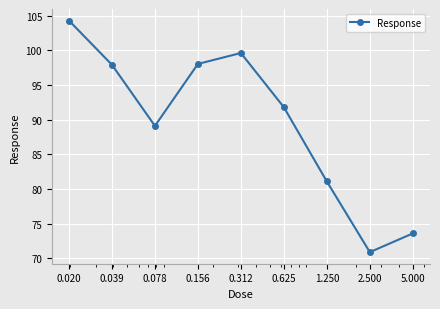

What is the value of the 8th point from the left?

70.9